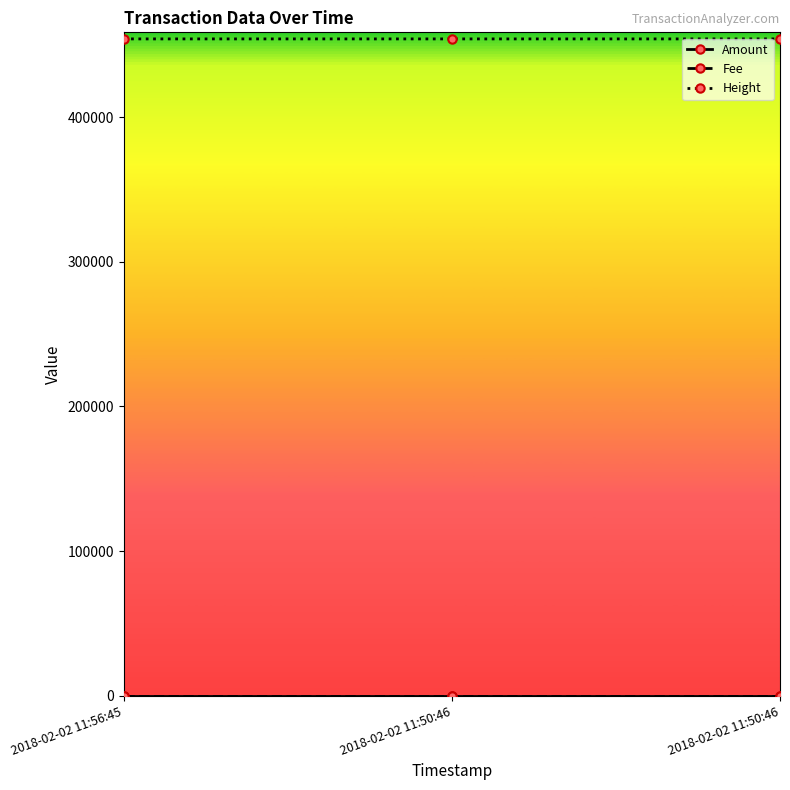

List the series in order of their peak value, highest first.

Height, Amount, Fee